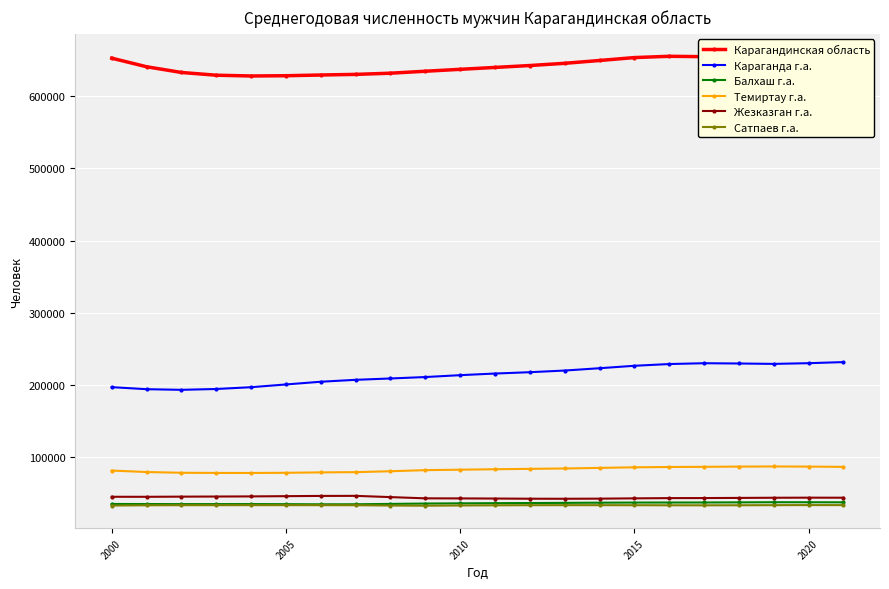

True or false: Сатпаев г.а. has more than 0 interior local peaks.

True